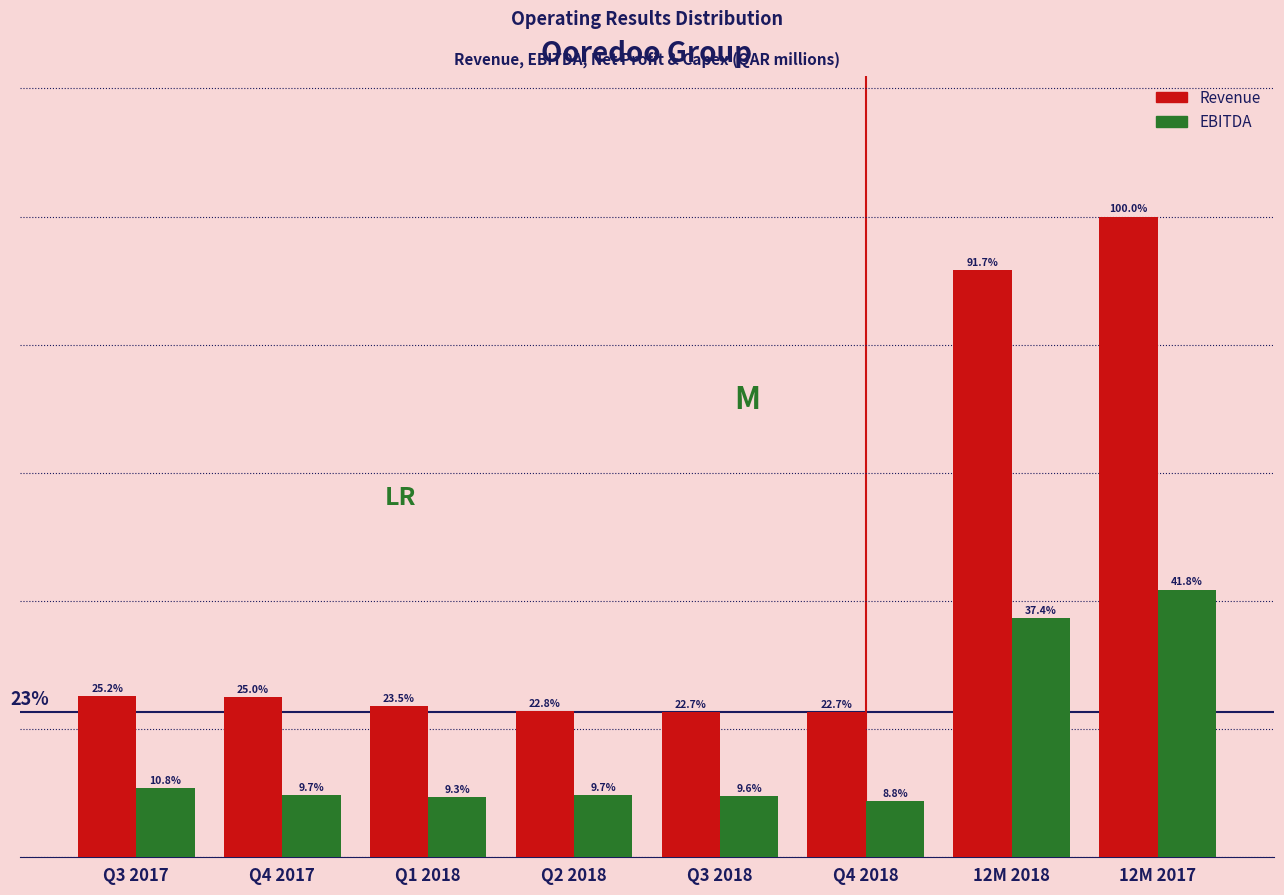

At which label does Revenue first exceed 25?

Q3 2017